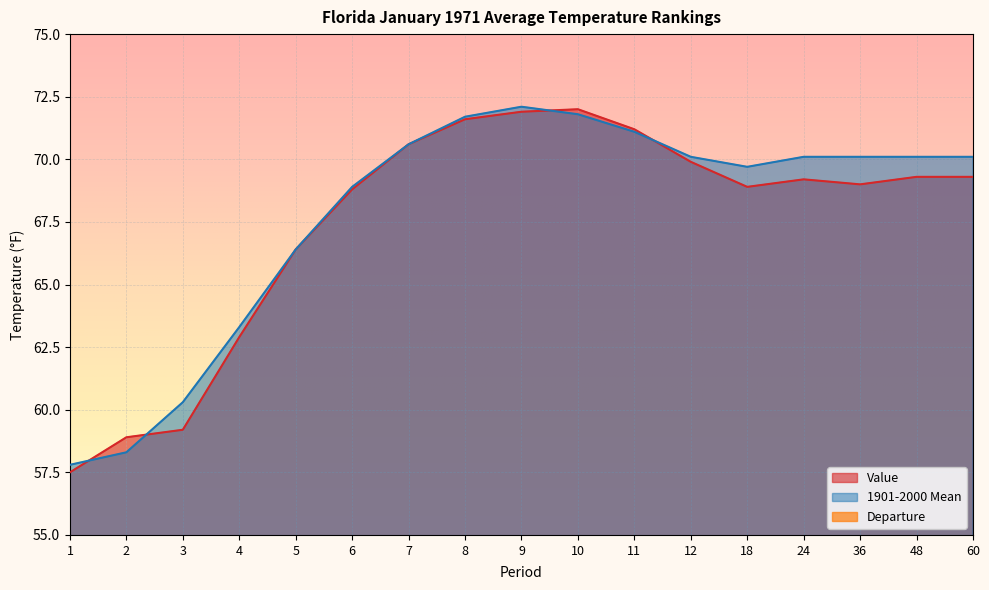

What is the average value of the Departure series?

-0.3